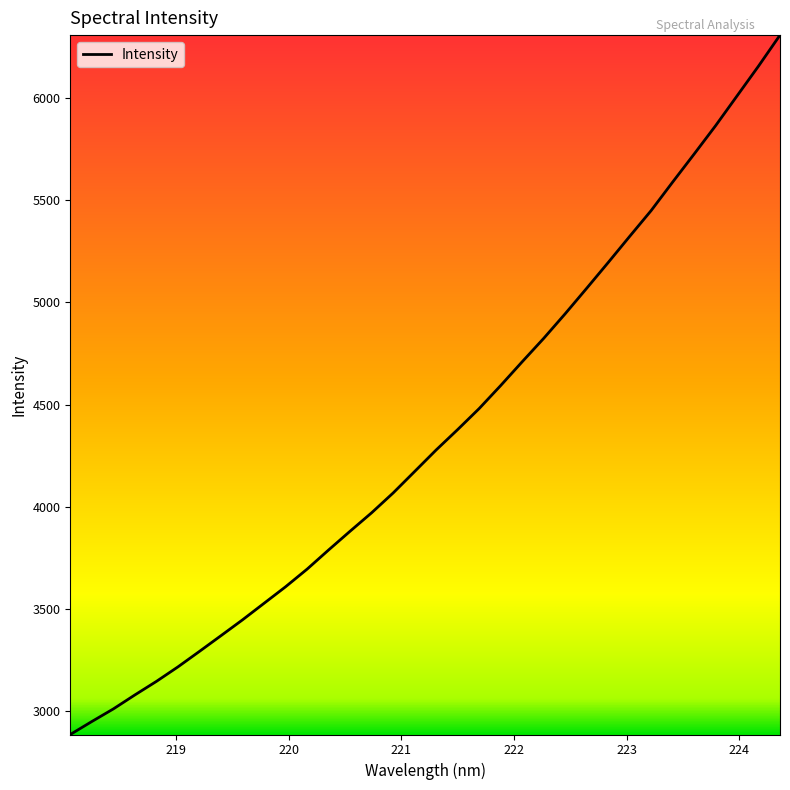

True or false: there are more than 1 points higher than both neighbors.

False